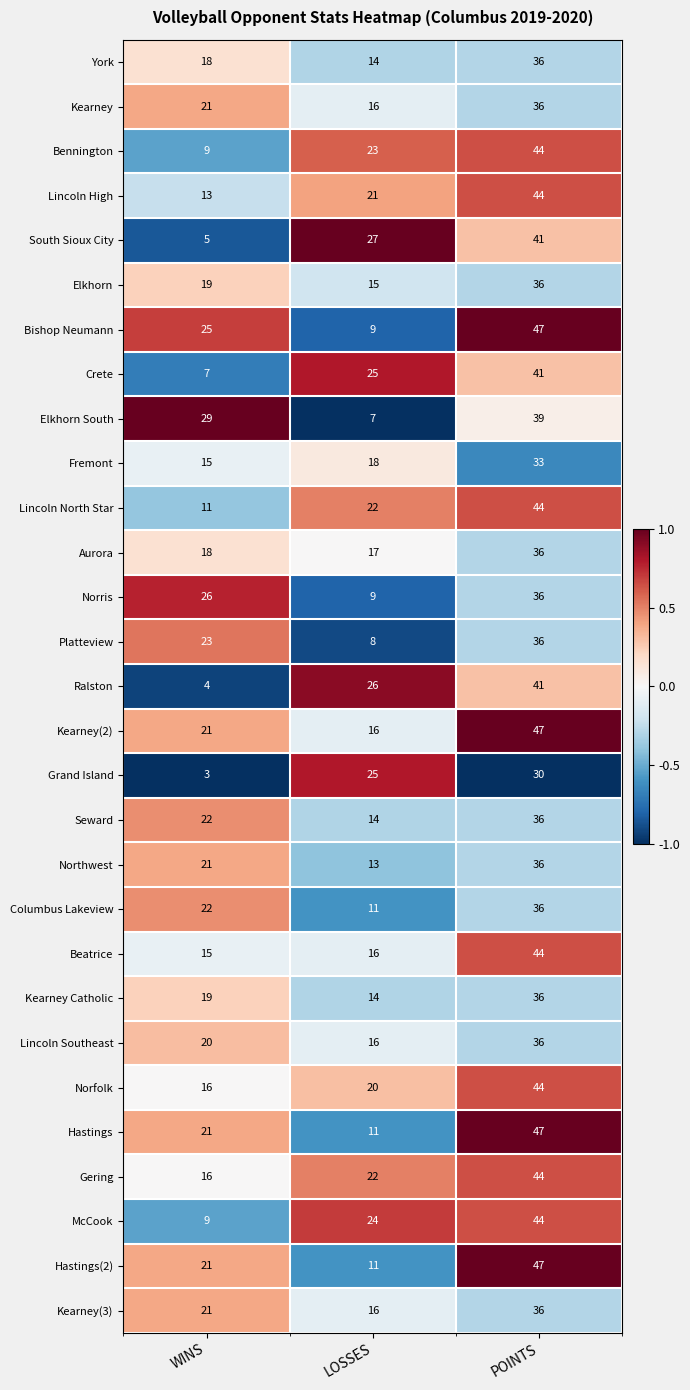

The value of Aurora at WINS is 18. True or false?

True